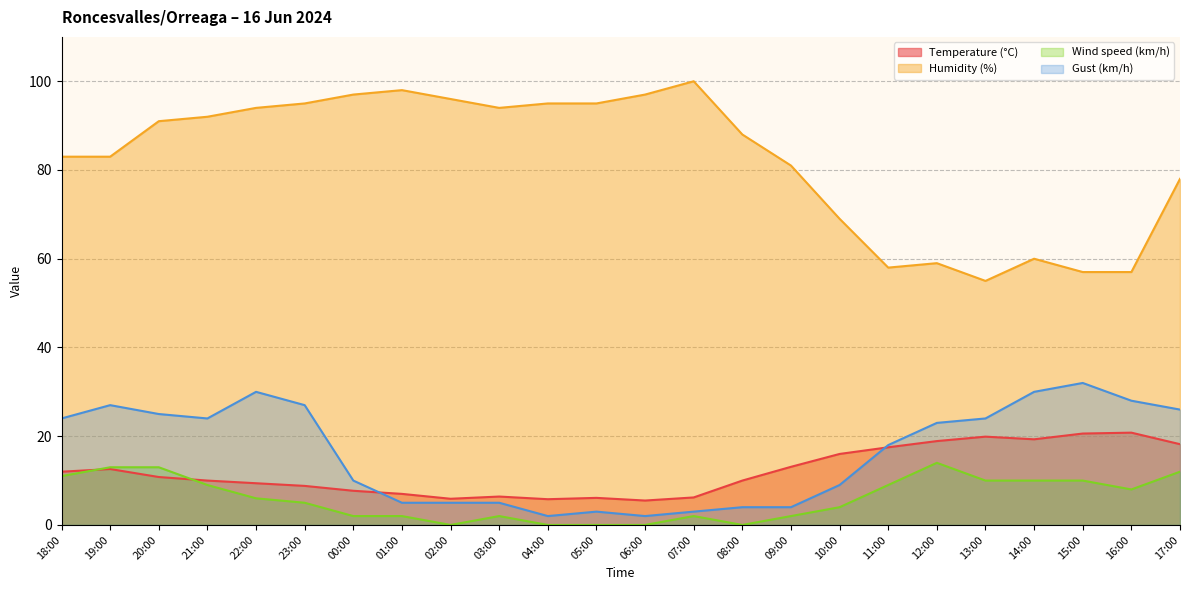

Reading left to right, transcribe all the data shown in this chart.

Temperature (°C): 17:00=18.2	16:00=20.8	15:00=20.6	14:00=19.3	13:00=19.9	12:00=18.9	11:00=17.5	10:00=16.0	09:00=13.1	08:00=10.0	07:00=6.2	06:00=5.5	05:00=6.1	04:00=5.8	03:00=6.4	02:00=5.9	01:00=7.0	00:00=7.7	23:00=8.8	22:00=9.4	21:00=10.0	20:00=10.8	19:00=12.6	18:00=12.0
Humidity (%): 17:00=78.0	16:00=57.0	15:00=57.0	14:00=60.0	13:00=55.0	12:00=59.0	11:00=58.0	10:00=69.0	09:00=81.0	08:00=88.0	07:00=100.0	06:00=97.0	05:00=95.0	04:00=95.0	03:00=94.0	02:00=96.0	01:00=98.0	00:00=97.0	23:00=95.0	22:00=94.0	21:00=92.0	20:00=91.0	19:00=83.0	18:00=83.0
Wind speed (km/h): 17:00=12.0	16:00=8.0	15:00=10.0	14:00=10.0	13:00=10.0	12:00=14.0	11:00=9.0	10:00=4.0	09:00=2.0	08:00=0.0	07:00=2.0	06:00=0.0	05:00=0.0	04:00=0.0	03:00=2.0	02:00=0.0	01:00=2.0	00:00=2.0	23:00=5.0	22:00=6.0	21:00=9.0	20:00=13.0	19:00=13.0	18:00=11.0
Gust (km/h): 17:00=26.0	16:00=28.0	15:00=32.0	14:00=30.0	13:00=24.0	12:00=23.0	11:00=18.0	10:00=9.0	09:00=4.0	08:00=4.0	07:00=3.0	06:00=2.0	05:00=3.0	04:00=2.0	03:00=5.0	02:00=5.0	01:00=5.0	00:00=10.0	23:00=27.0	22:00=30.0	21:00=24.0	20:00=25.0	19:00=27.0	18:00=24.0